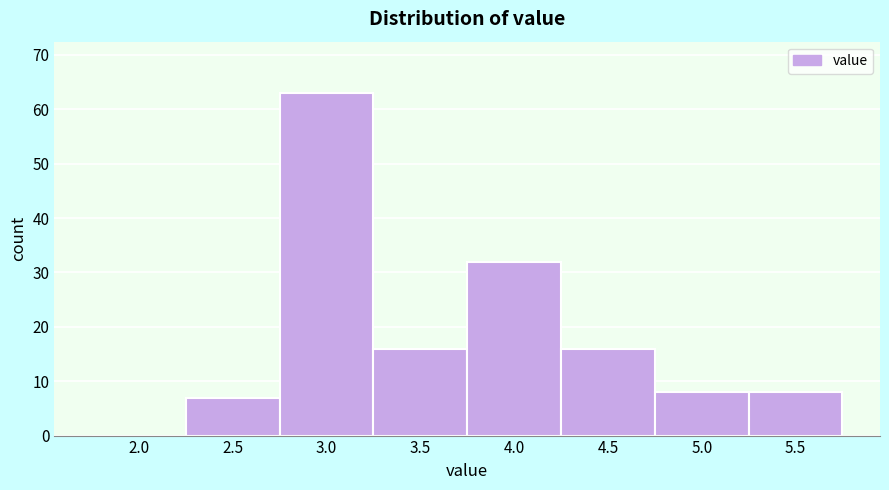

Reading left to right, list all the values displayed in this chart.

2.0=0	2.5=7	3.0=63	3.5=16	4.0=32	4.5=16	5.0=8	5.5=8